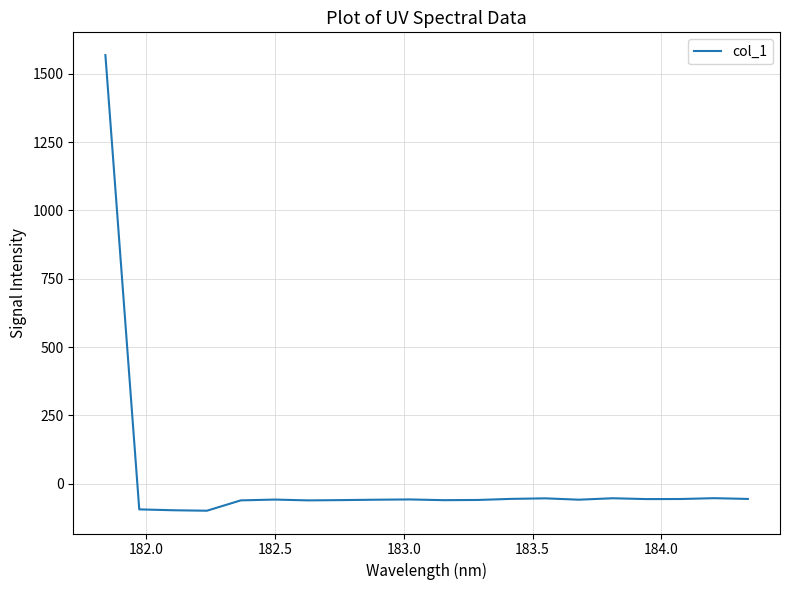

What is the difference between the maximum and minimum values?

1667.2